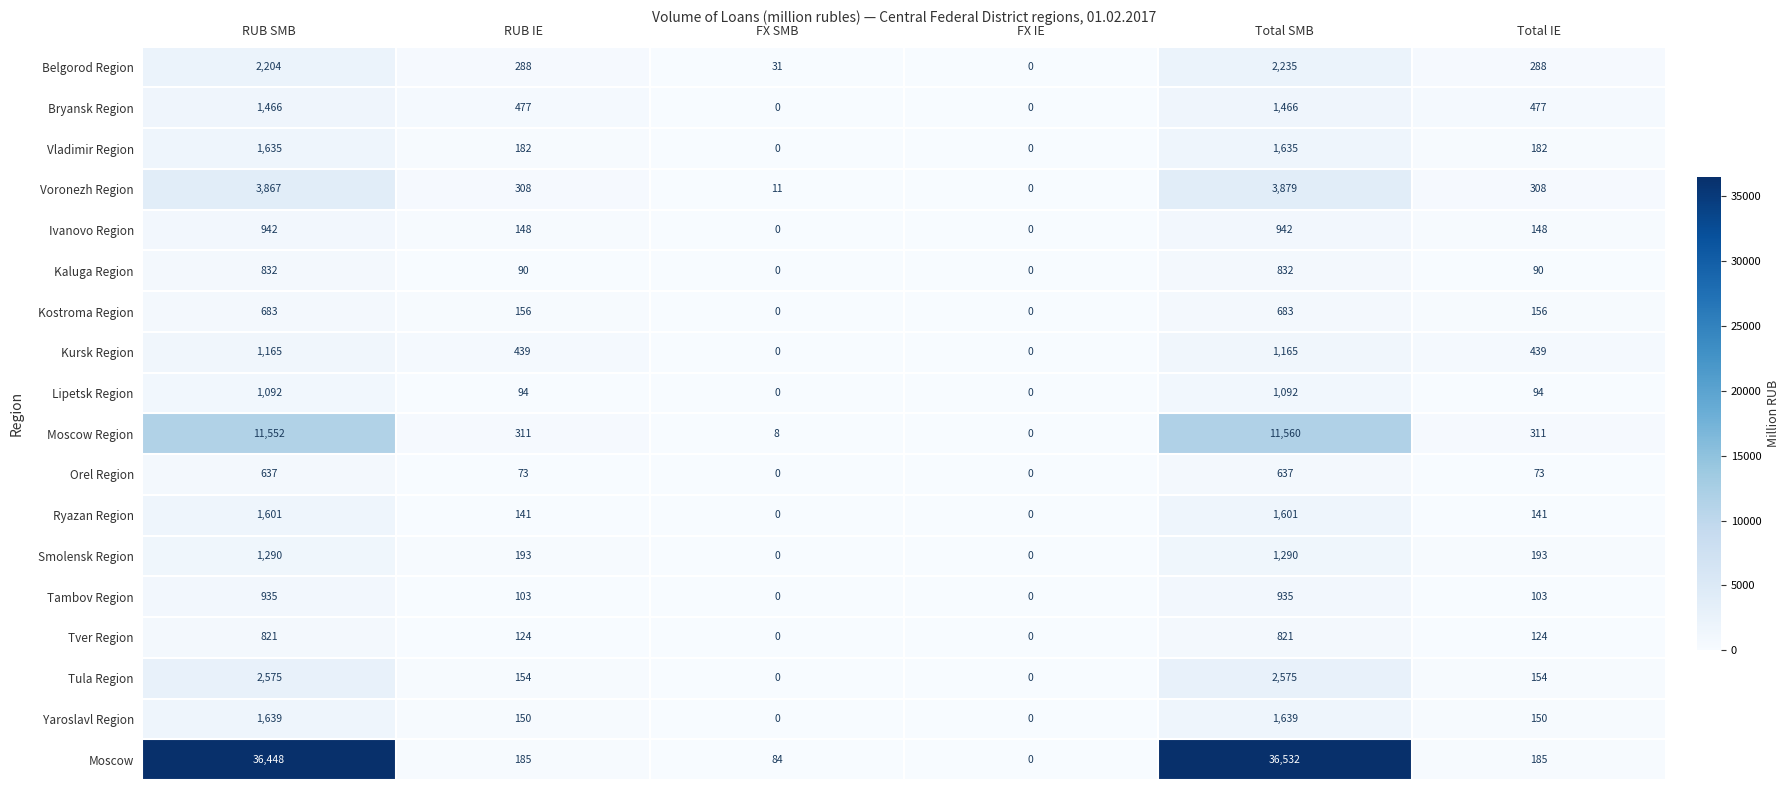

At RUB SMB, list the series in order from largest to smallest.

Moscow, Moscow Region, Voronezh Region, Tula Region, Belgorod Region, Yaroslavl Region, Vladimir Region, Ryazan Region, Bryansk Region, Smolensk Region, Kursk Region, Lipetsk Region, Ivanovo Region, Tambov Region, Kaluga Region, Tver Region, Kostroma Region, Orel Region